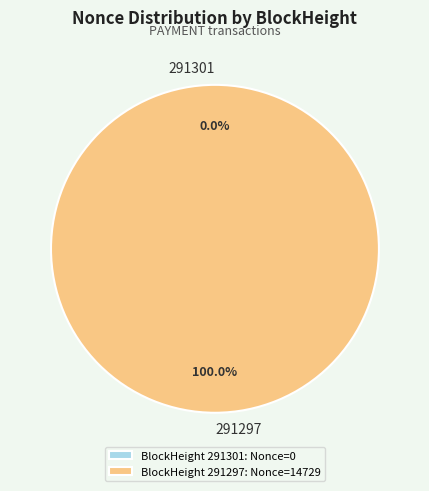

How much of the chart is everything except 291301?

100.0%